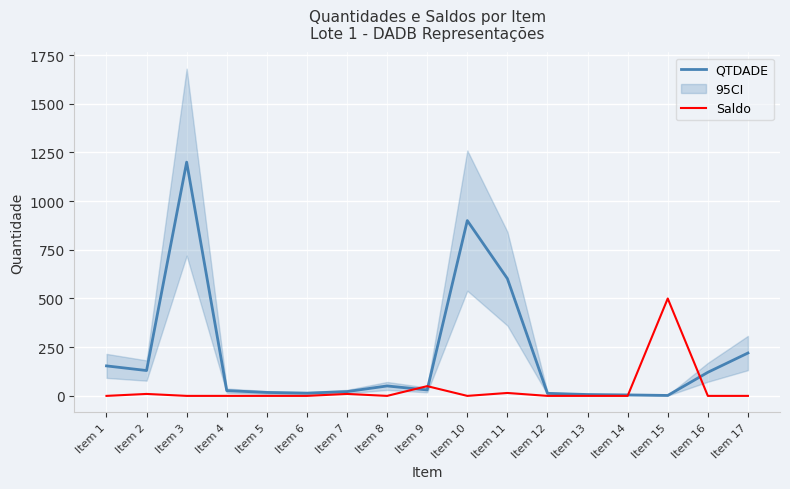

At which category does Saldo reach its first local valley?

Item 8